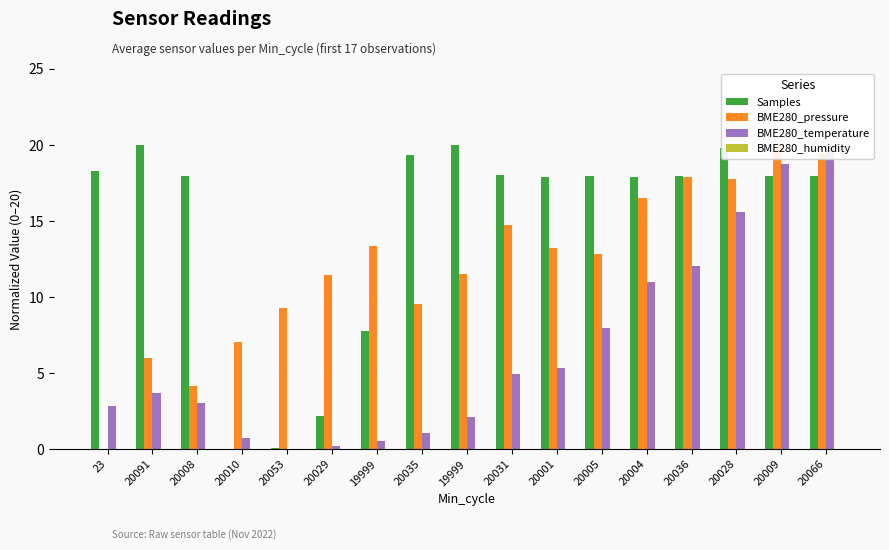

Is it true that BME280_temperature equals 16.5 at 20036?

False